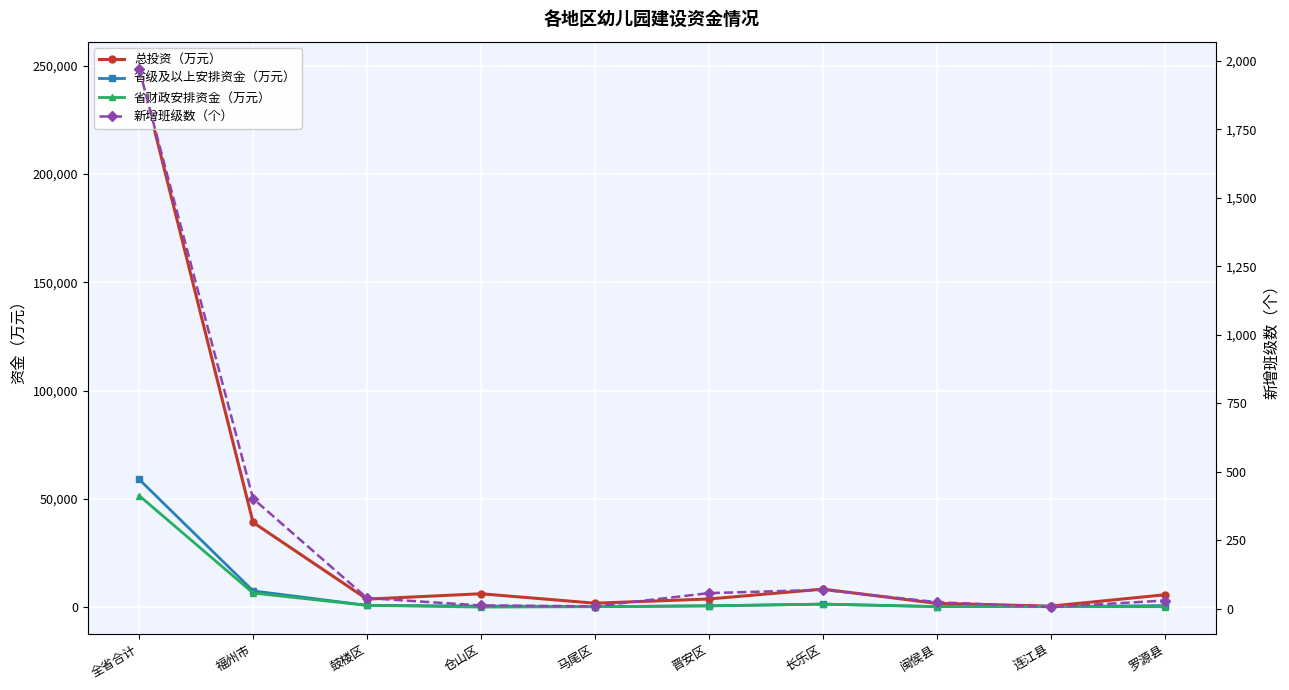

Between 闽侯县 and 全省合计, which is larger?

全省合计